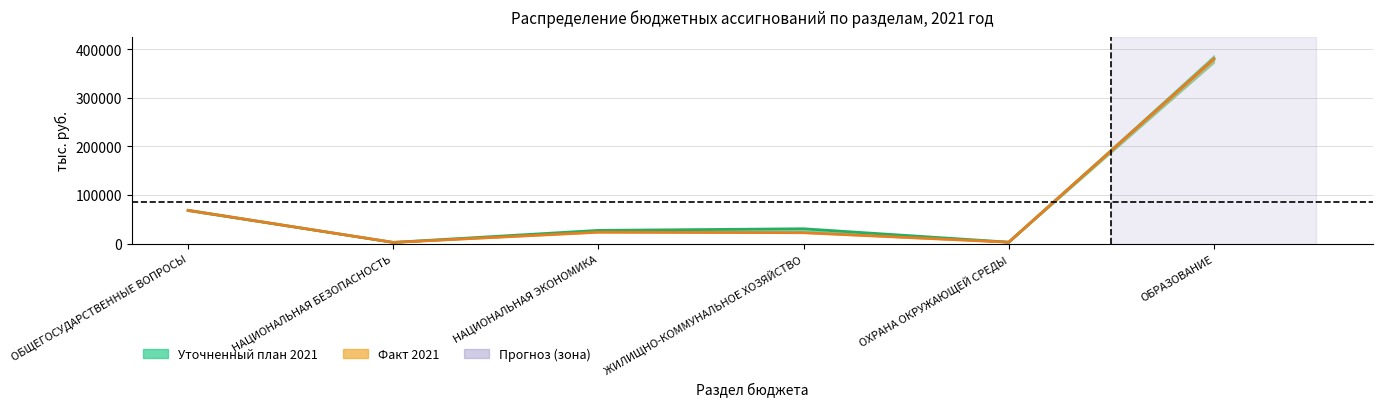

At how many categories does at least one series exceed 320350?

1